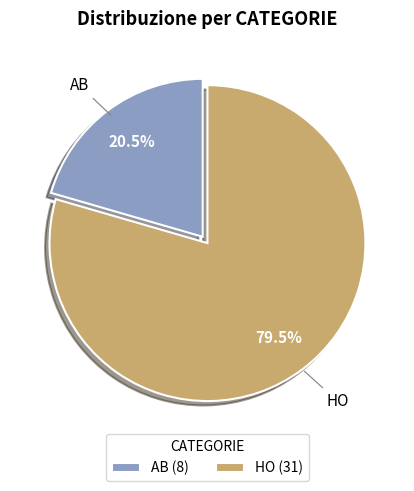

How many slices are in this pie chart?

2